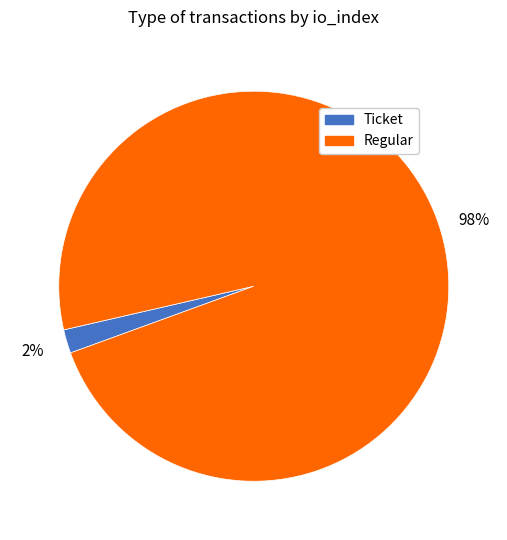

Which slice is the smallest?

Ticket